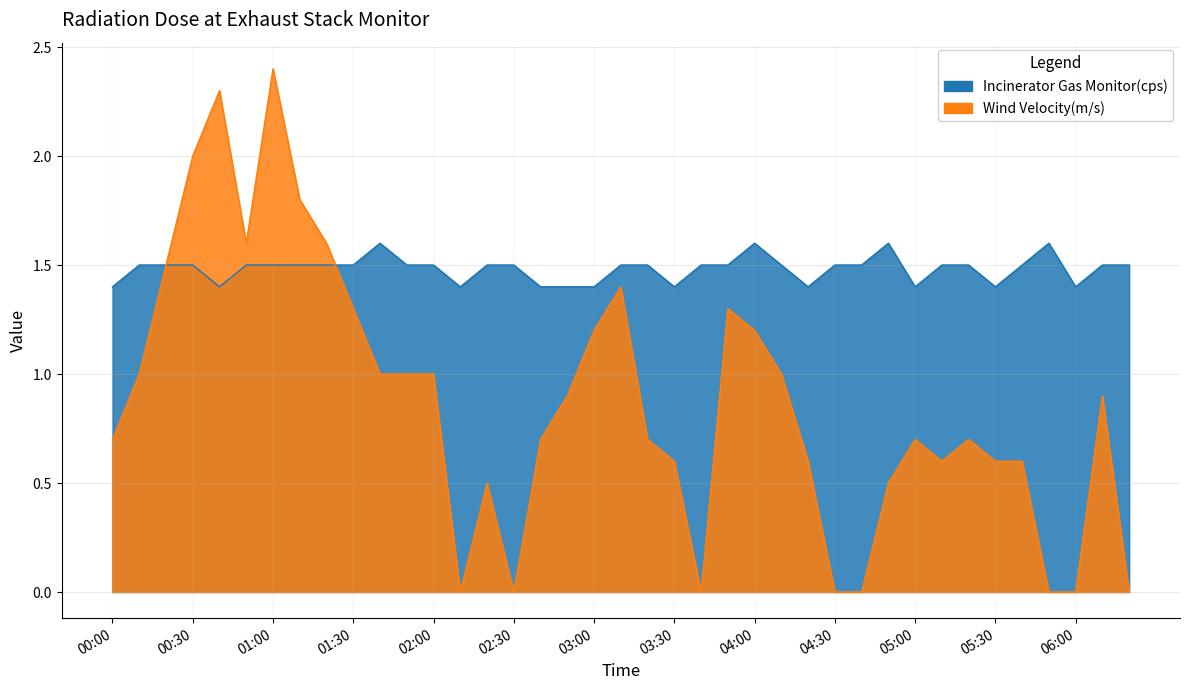

How many times do Incinerator Gas Monitor(cps) and Wind Velocity(m/s) cross each other?

1